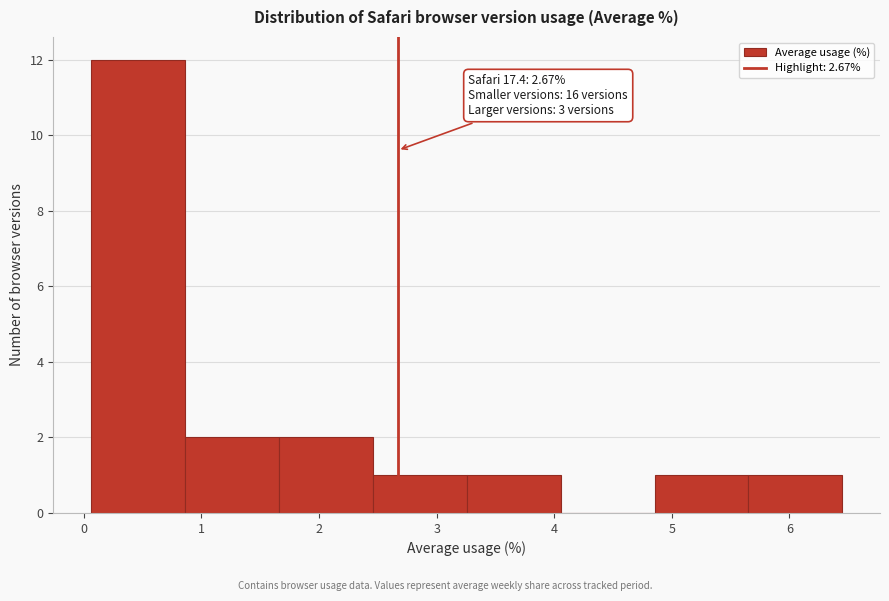

Over which range of the x-axis is the bar tallest?

0.1 to 0.9